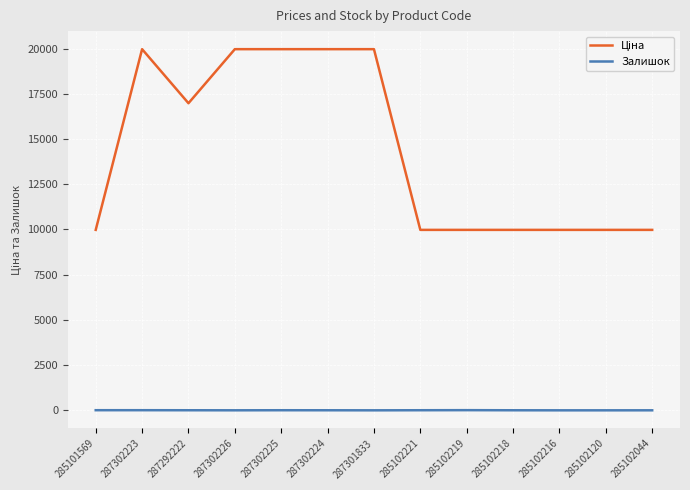

The Залишок series shows 7.0 at 287302223. True or false?

True